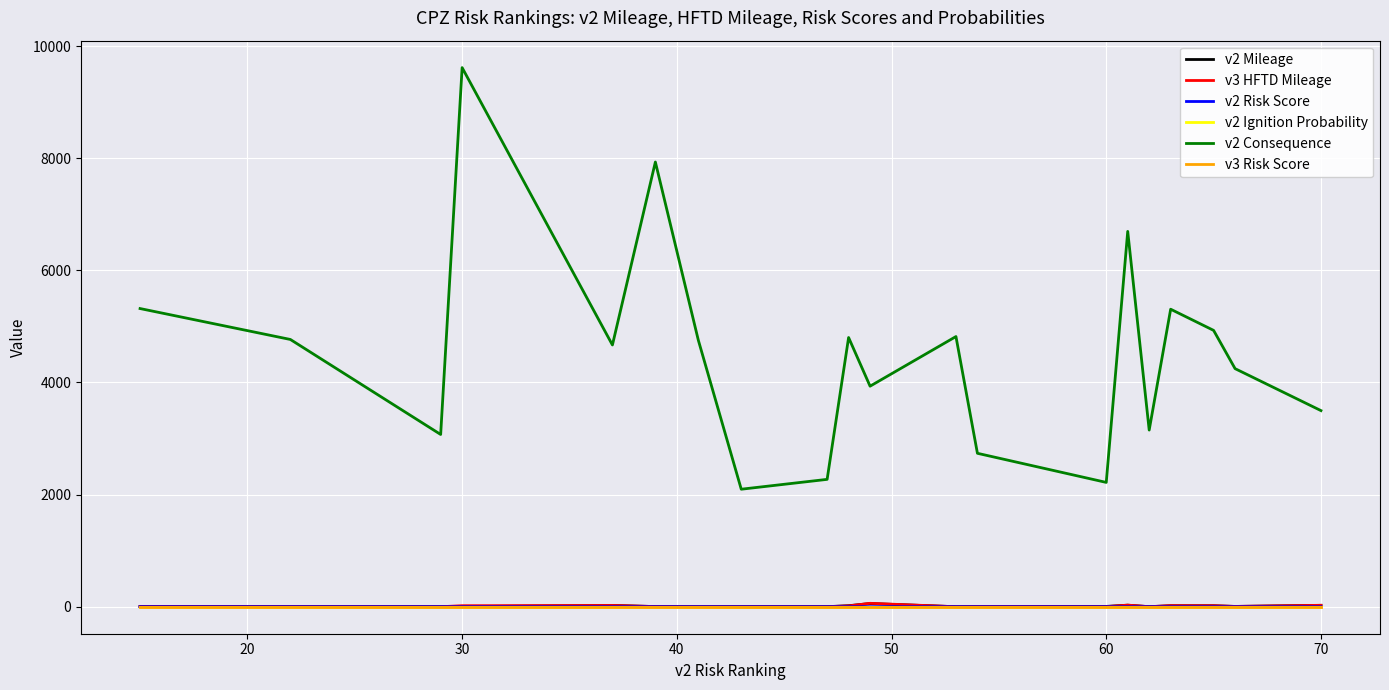

What is the maximum value shown in the chart?

9615.9